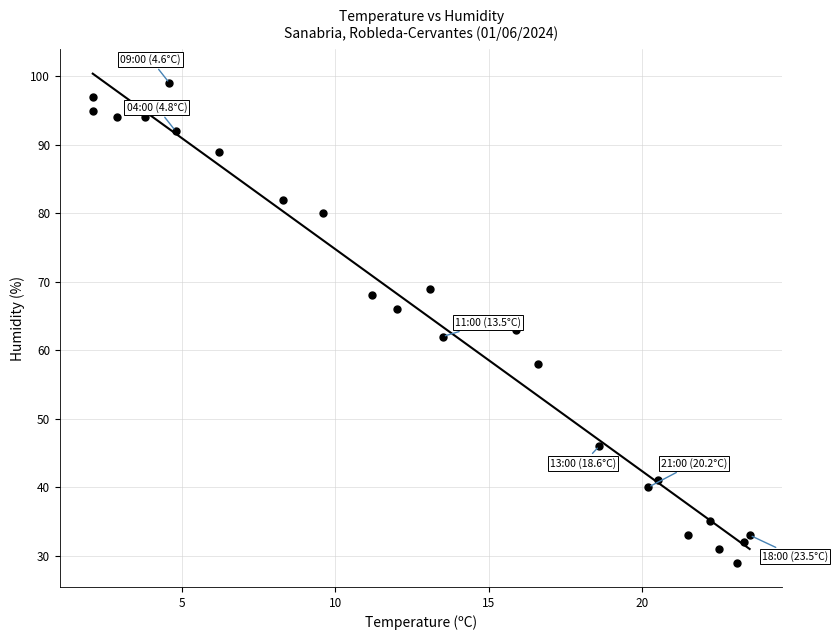

What Y value in the scatter plot is closest to 64?

63